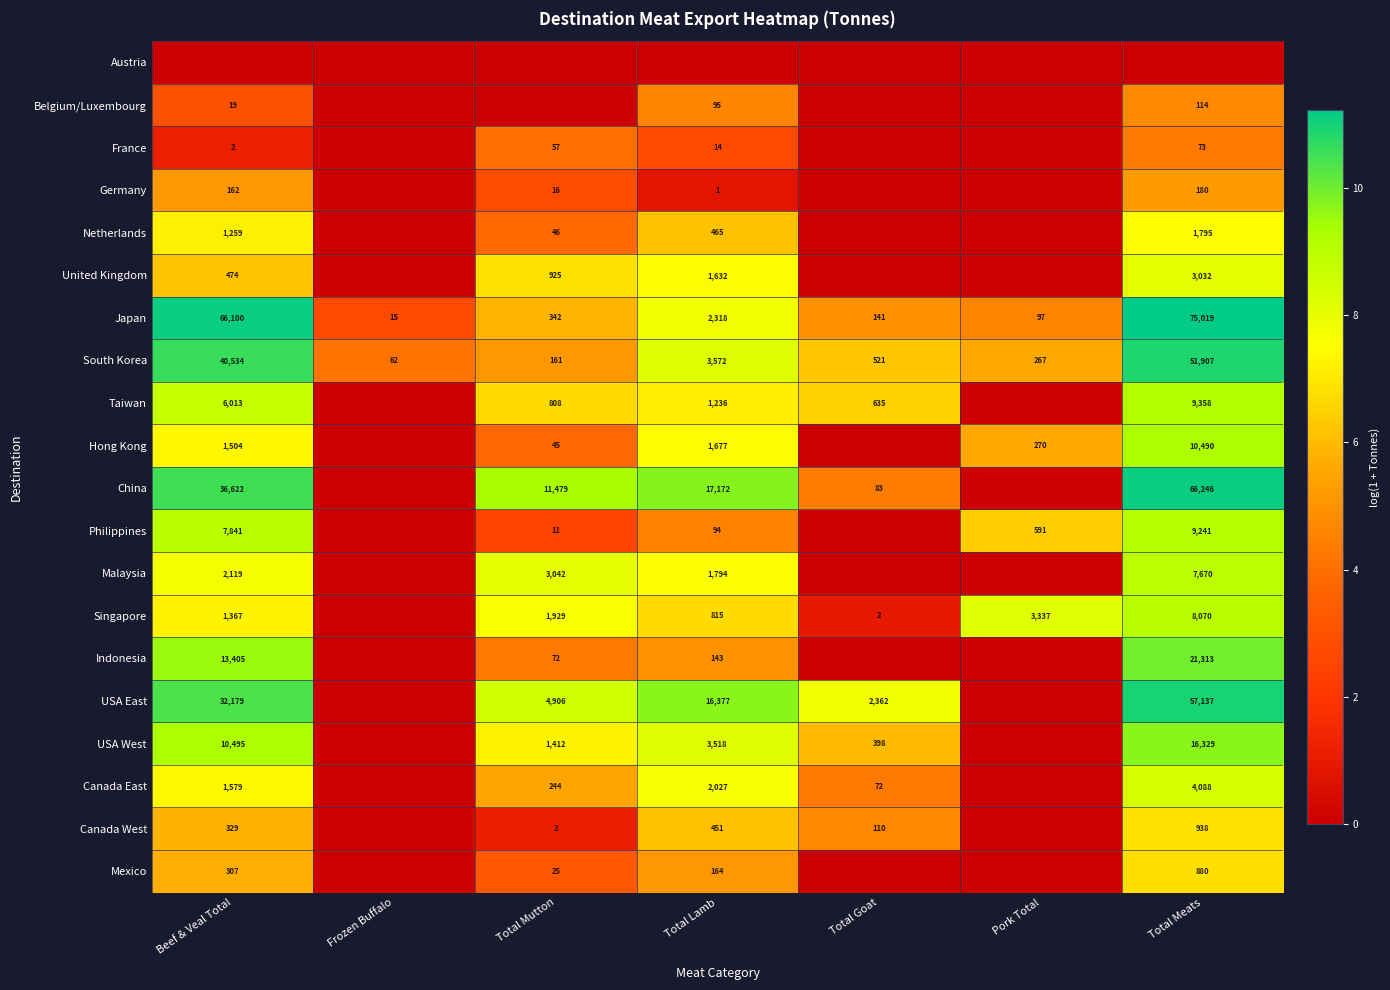

How many data points does each series have?

7